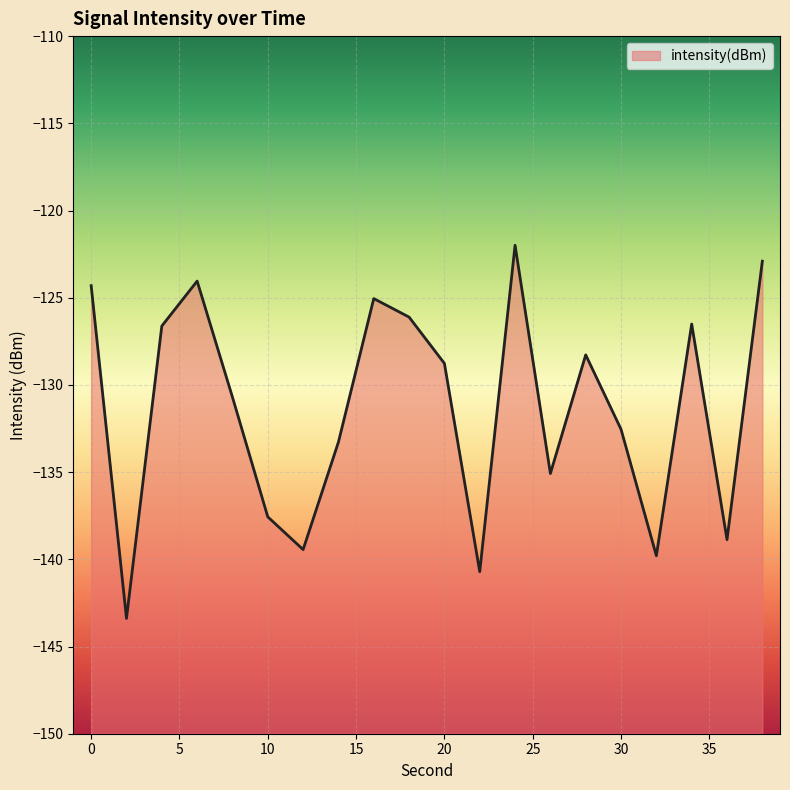

List the labels in order of value, smallest first.

2, 22, 32, 12, 36, 10, 26, 14, 30, 8, 20, 28, 4, 34, 18, 16, 0, 6, 38, 24